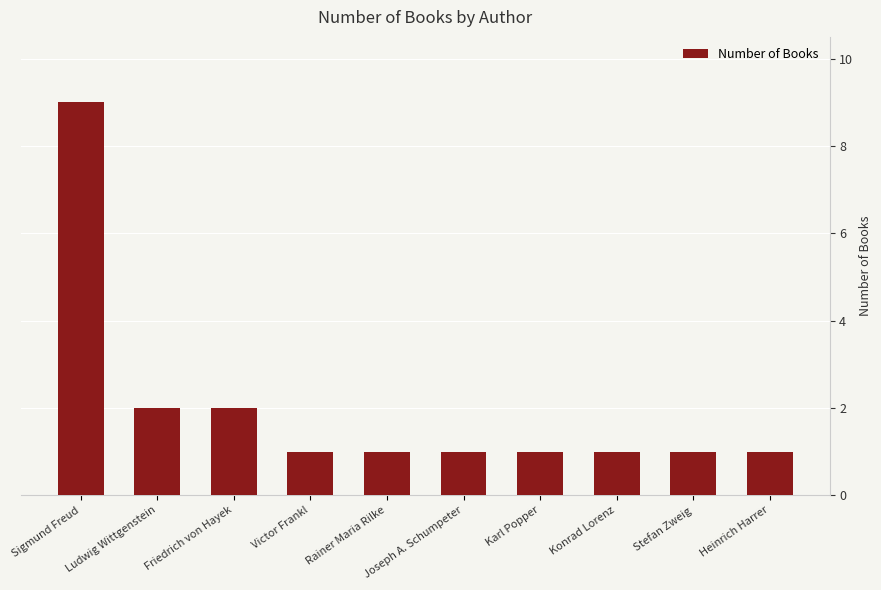

Which label corresponds to the largest value in the chart?

Sigmund Freud